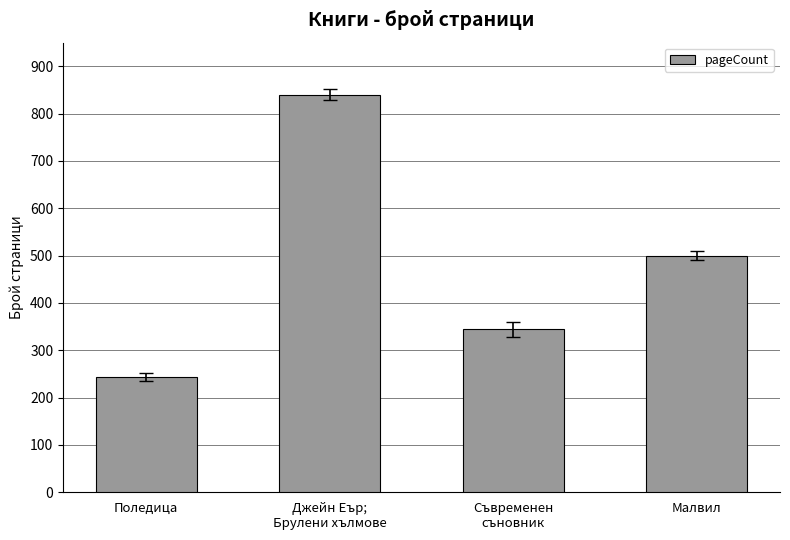

How many values are between 344 and 840?

3